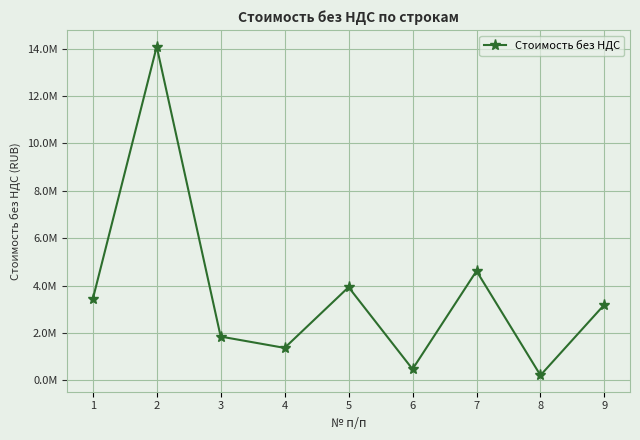

Does the chart have visible grid lines?

Yes